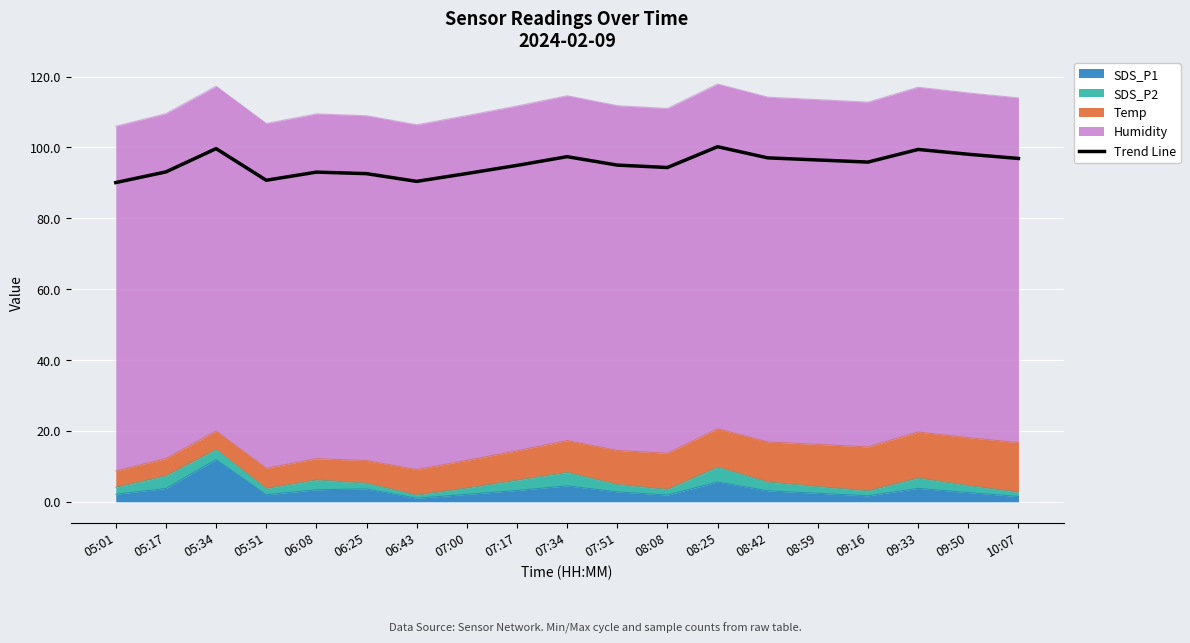

What is the maximum value shown in the chart?

100.2